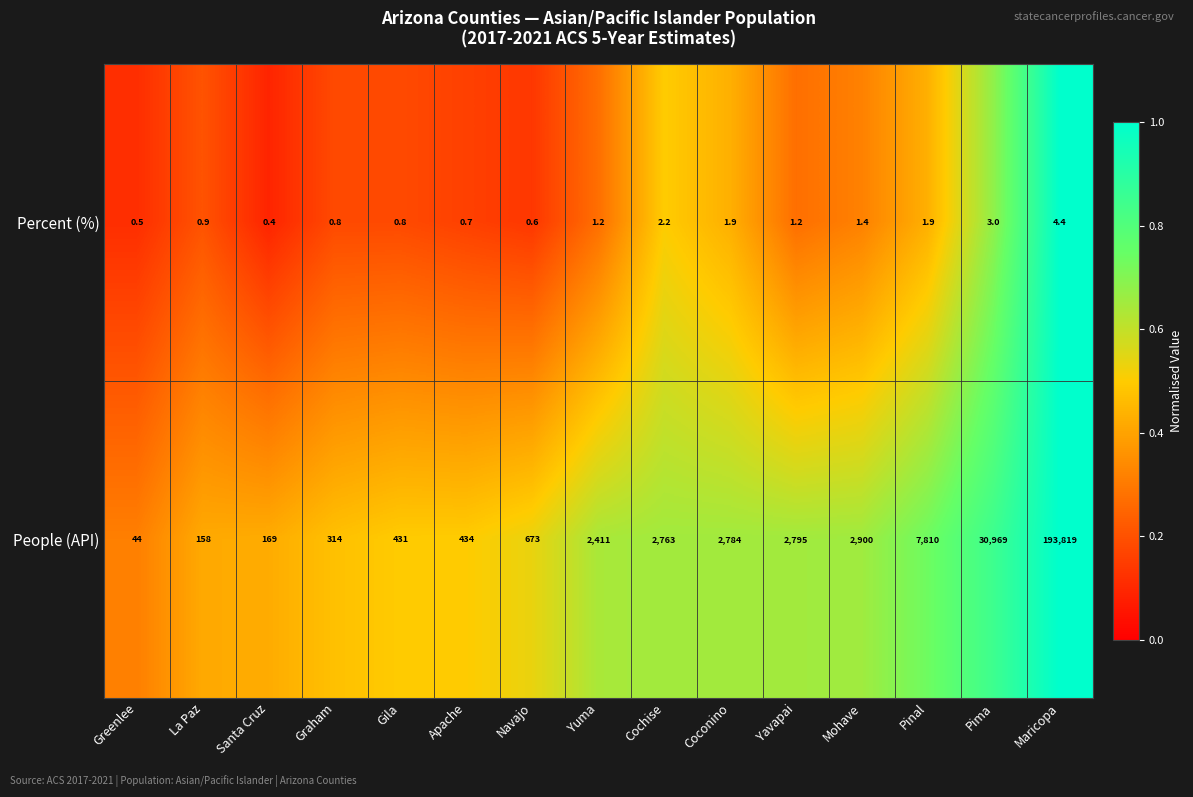

What is the maximum value shown in the chart?

193819.0